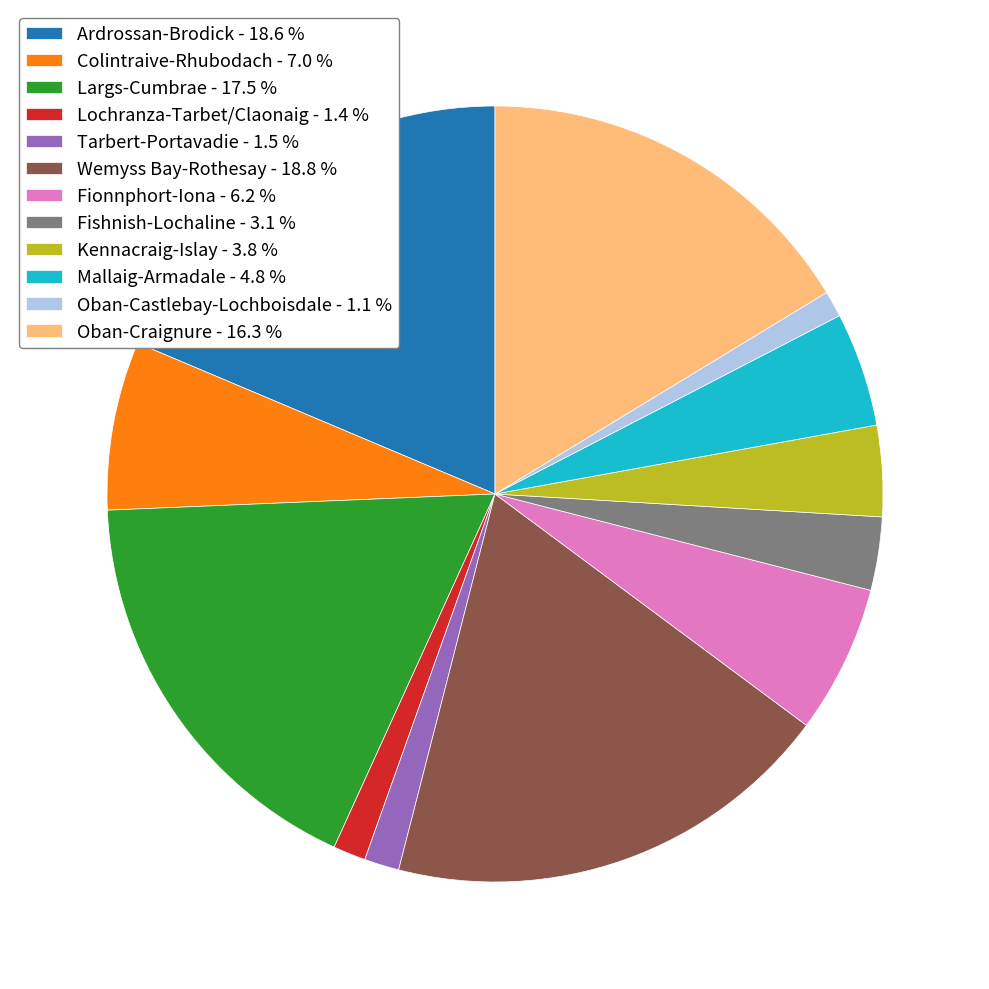

Does Lochranza-Tarbet/Claonaig - 1.4 % account for over 50% of the chart?

No